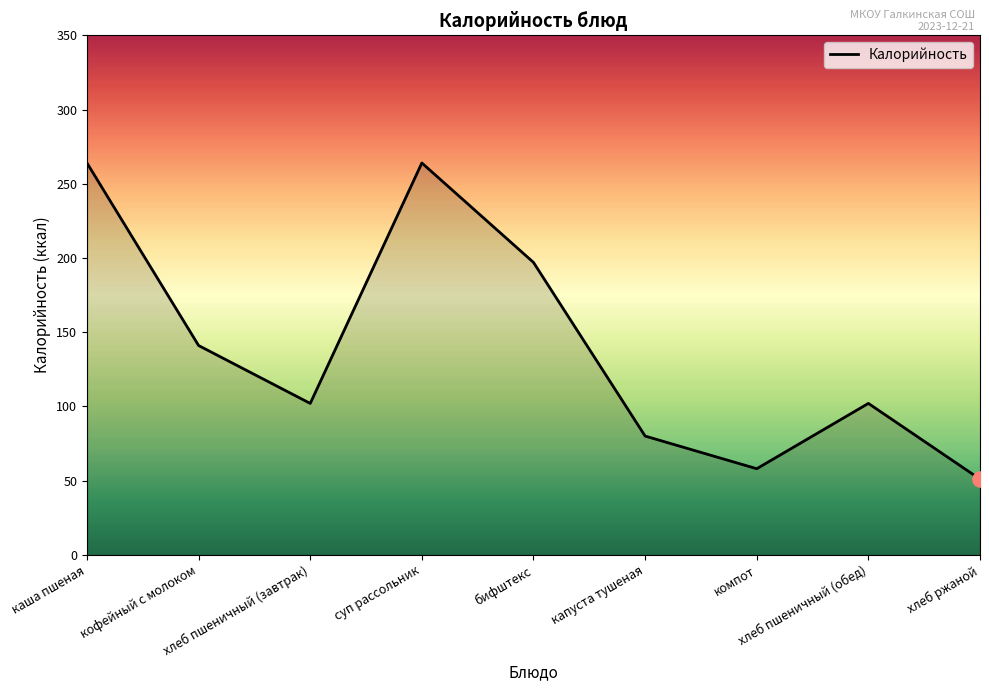

What is the change in value from хлеб пшеничный (завтрак) to капуста тушеная?

-22